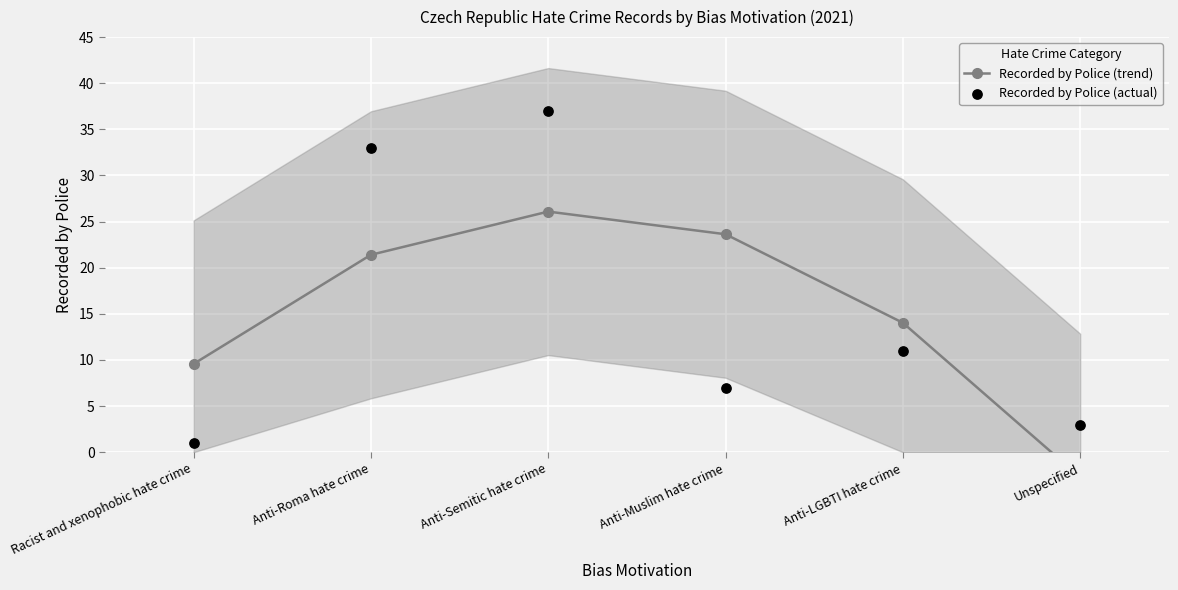

At how many categories does at least one series exceed 12?

4